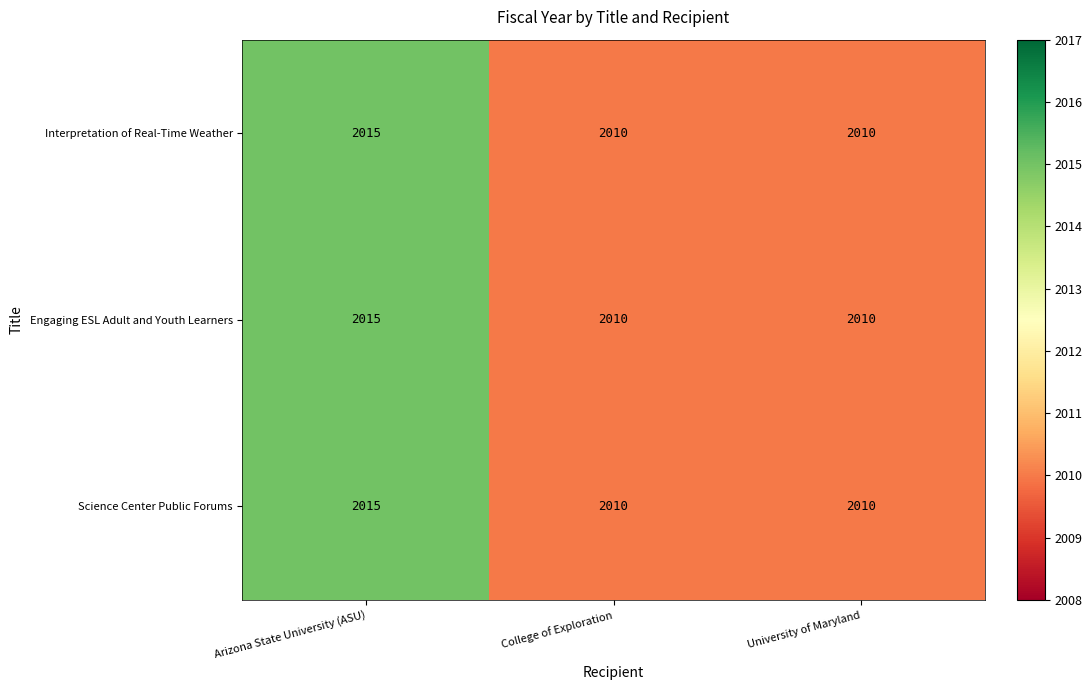

Count the number of categories in the chart.

3